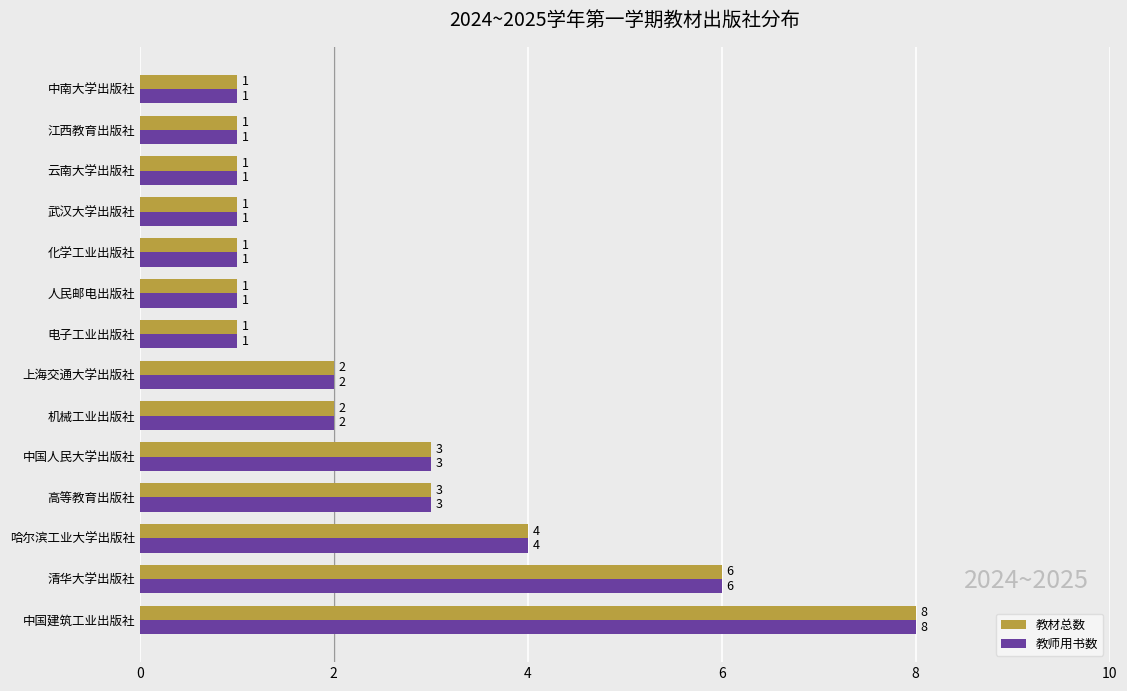

What is the difference between the maximum and minimum values in the 教材总数 series?

7